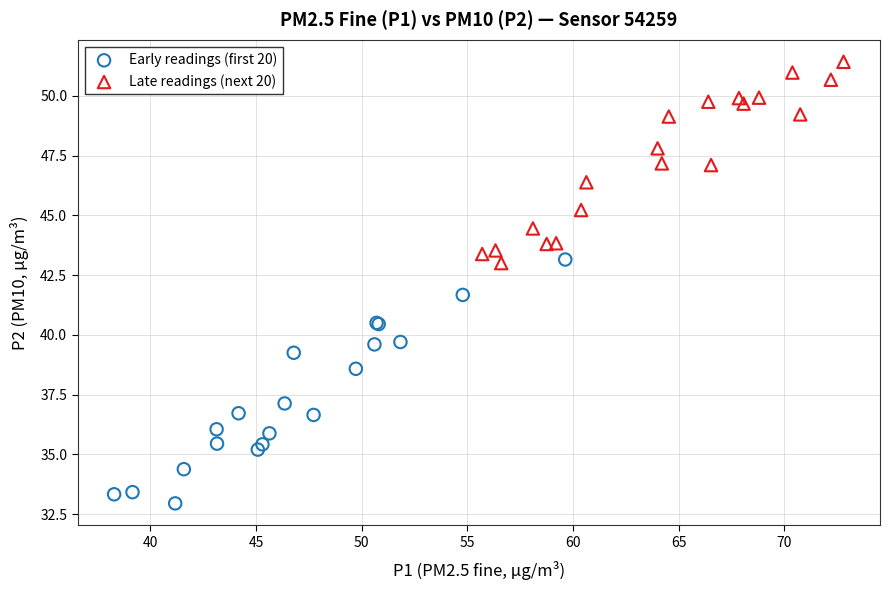

Which series has the widest spread of Y values?

Early readings (first 20)